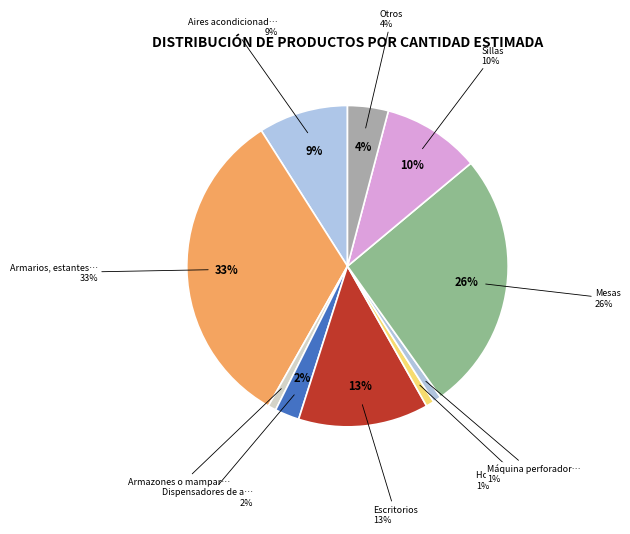

Rank the categories by value from lowest to highest.

Armazones o mamparas y otros, Hornos de conveccion domesticos, Máquina perforadora de encuadernación, Dispensadores de agua, Otros, Aires acondicionados y accesorios, Sillas, Escritorios, Mesas, Armarios, estantes y modulares